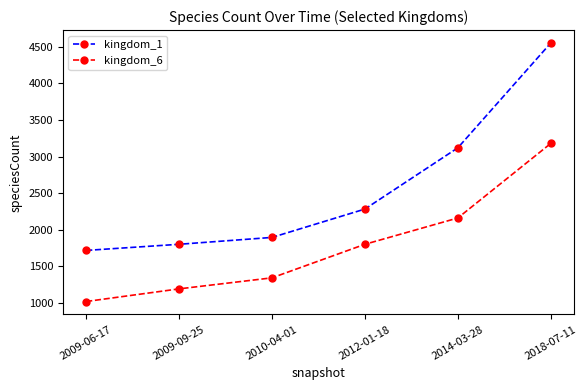

What is the label of the 5th point from the right?

2009-09-25